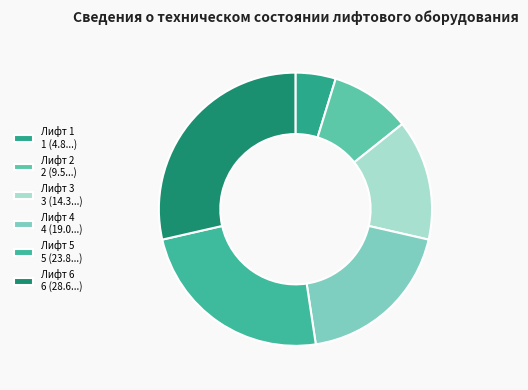

True or false: Лифт 3 accounts for 14% of the total.

True